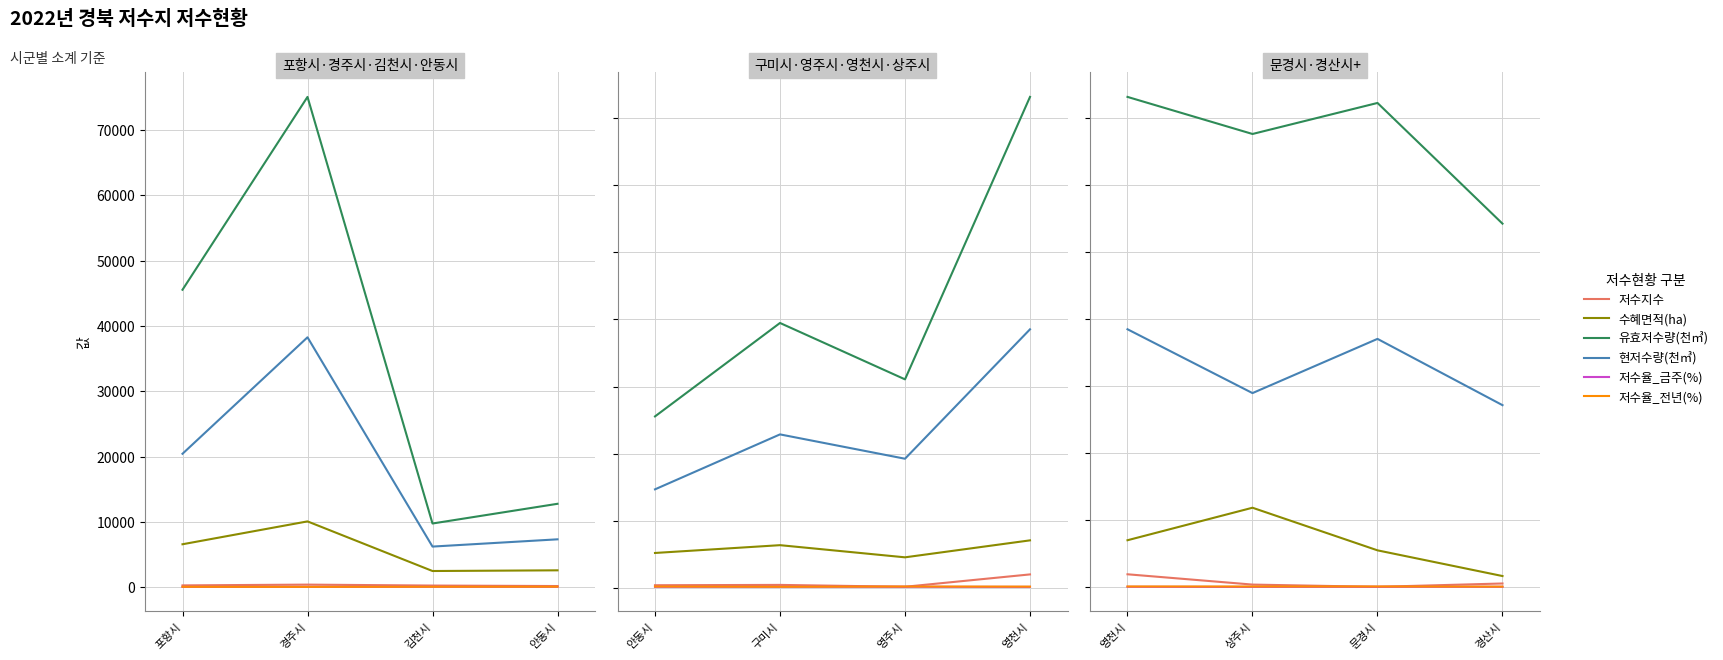

Read the 저수율_금주(%) value at 상주시.

42.9